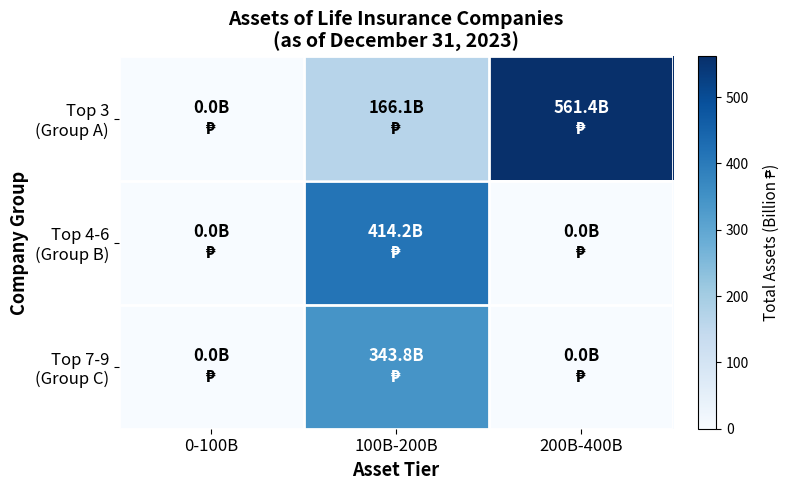

At how many categories does at least one series exceed 315?

2